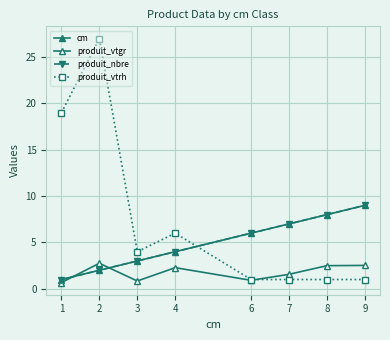

How many lines are shown in the chart?

4